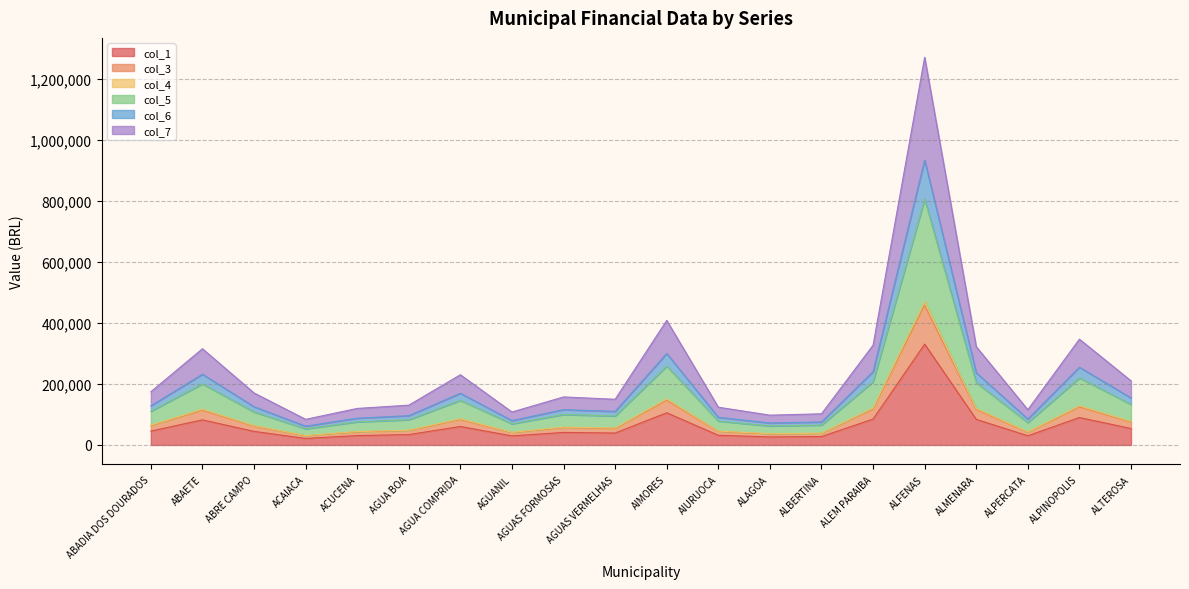

At which category is the sum across all series the highest?

ALFENAS